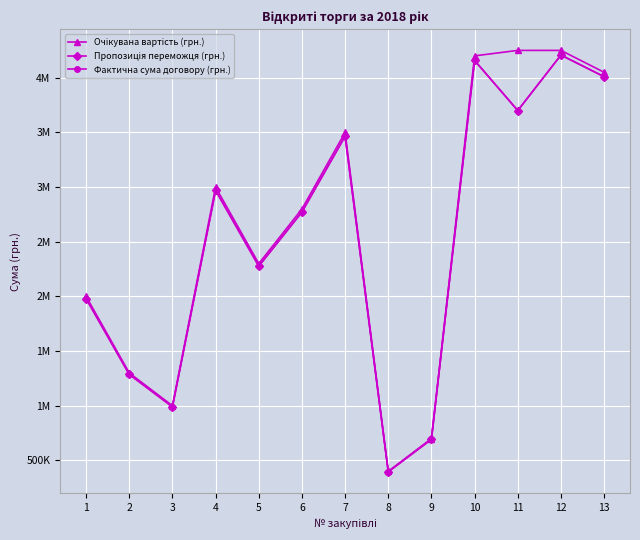

At which label does Пропозиція переможця (грн.) reach its minimum?

8